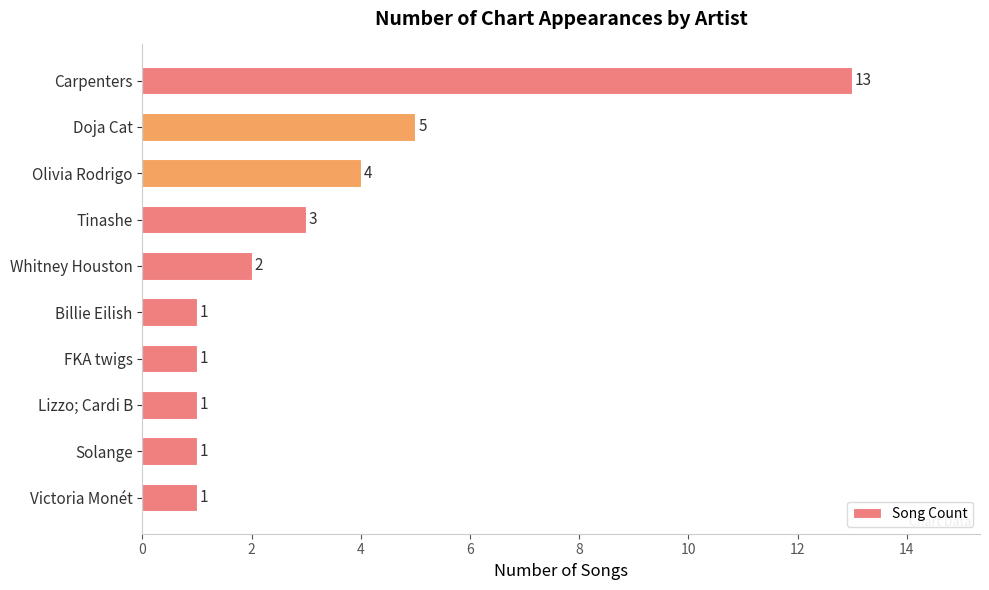

Reading top to bottom, what are all the values shown in this chart?

13	5	4	3	2	1	1	1	1	1